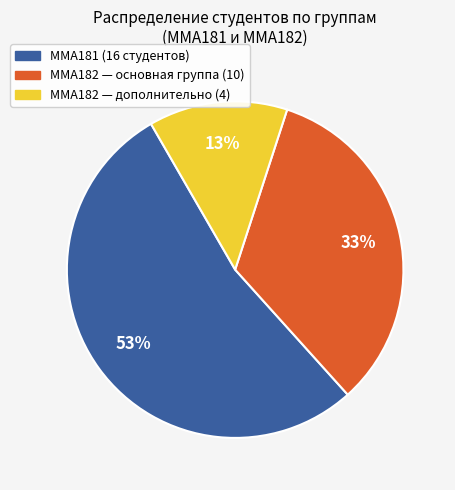

Does any single category account for the majority?

Yes